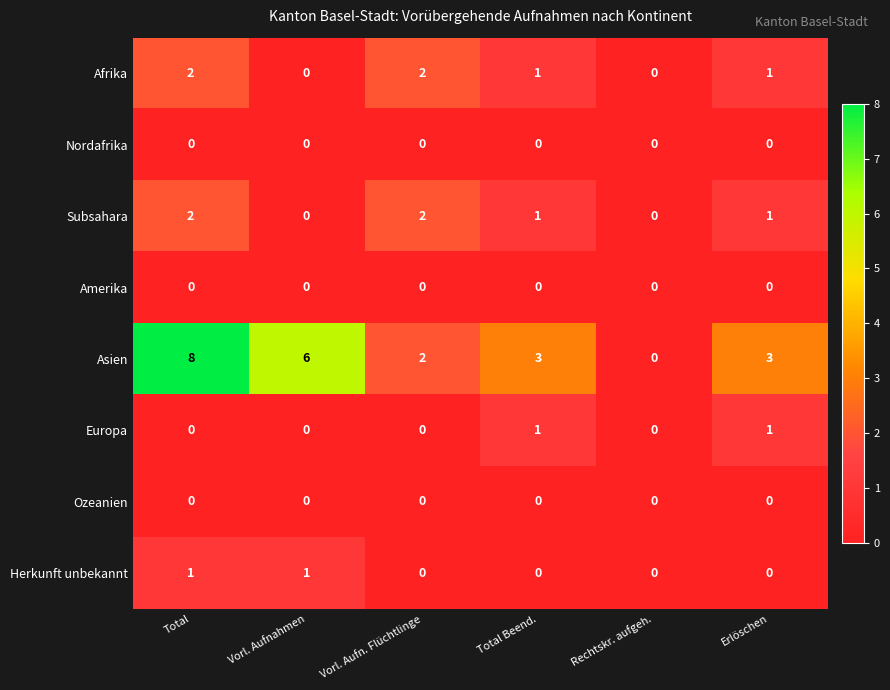

Which series has the largest total across all categories?

Asien